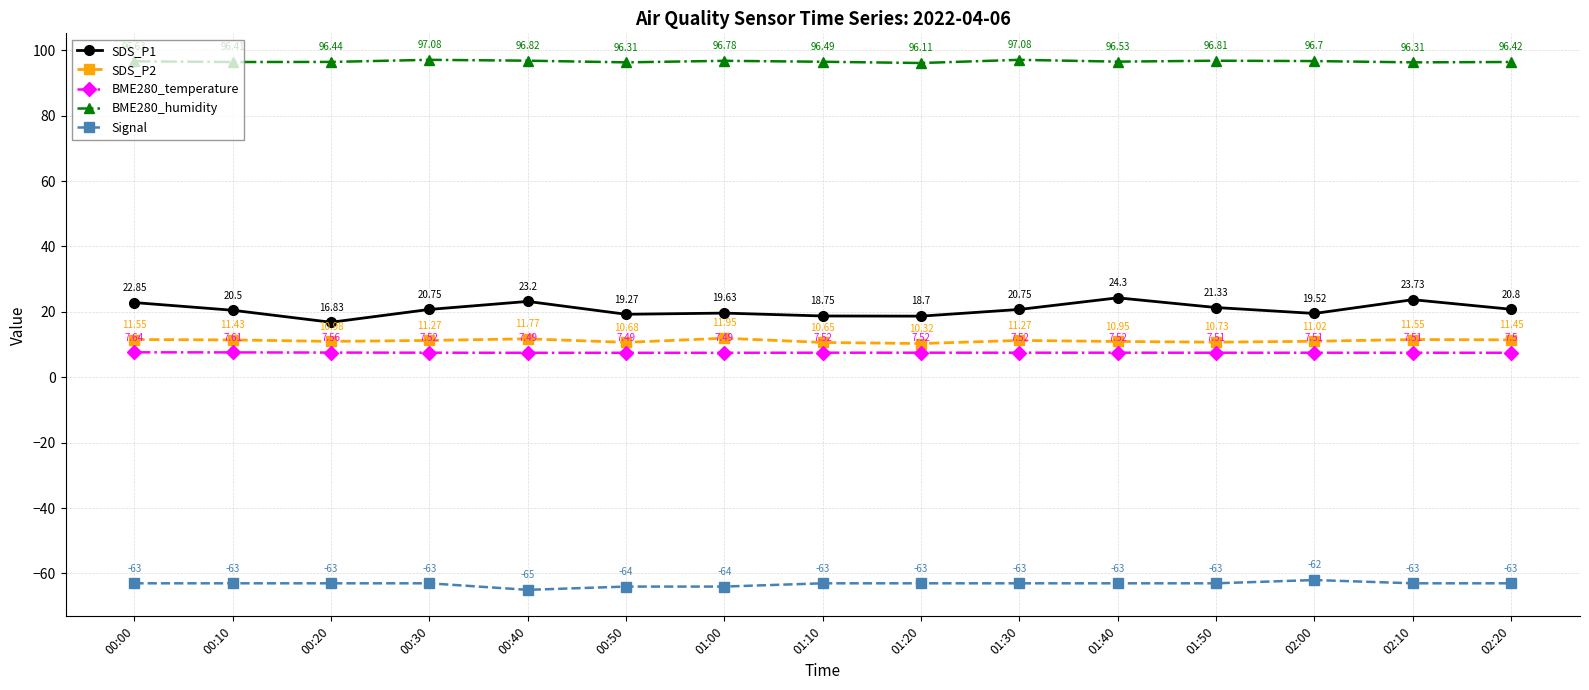

True or false: BME280_temperature and SDS_P2 cross at least once.

False